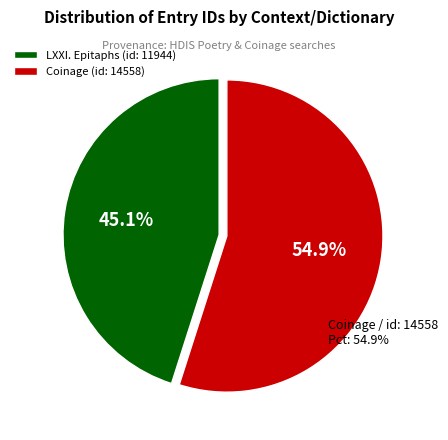

To the nearest percent, what is the average slice percentage?

50%